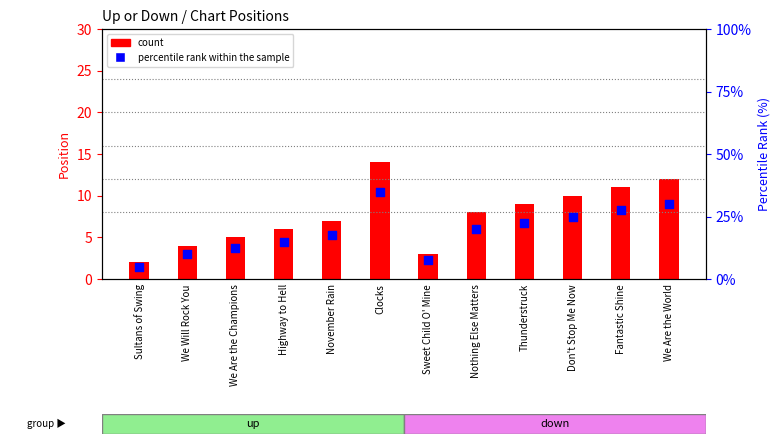

Which series has the largest total across all categories?

percentile rank within the sample